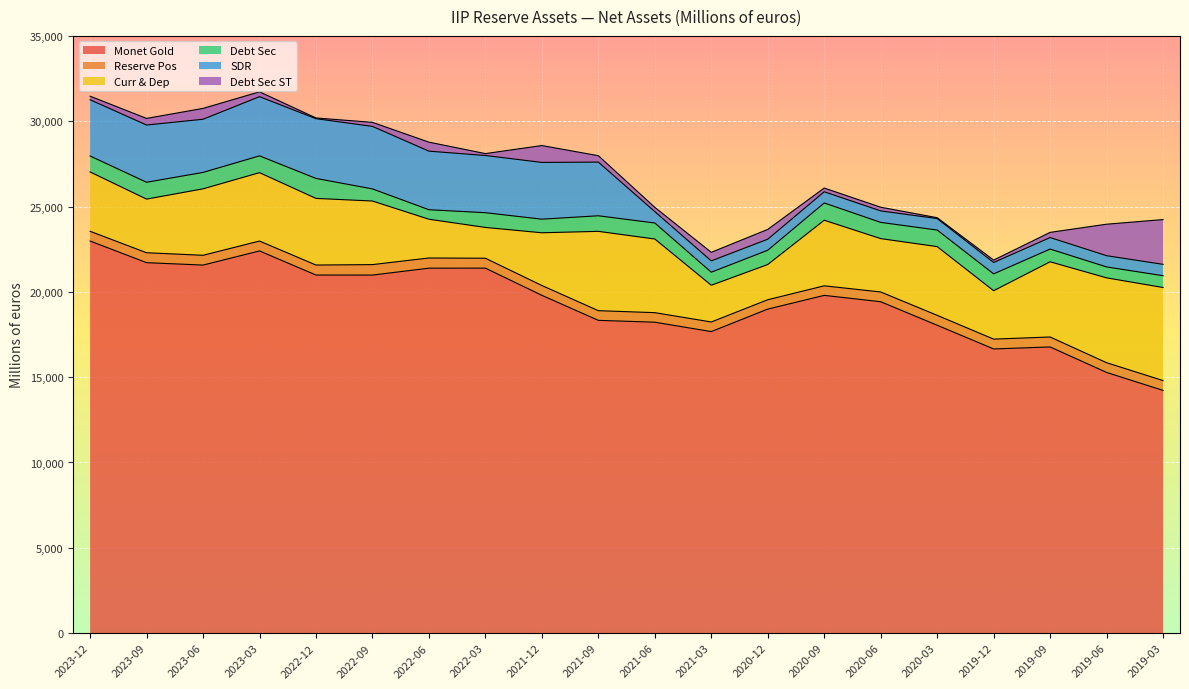

Is it true that Reserve Pos equals 825.2 at 2022-12-31?

False